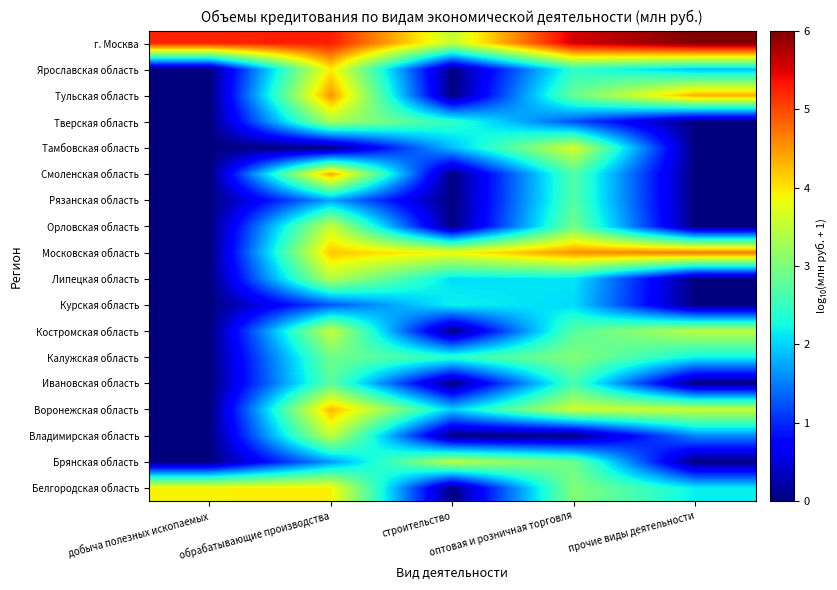

Reading left to right, transcribe all the data shown in this chart.

Белгородская область: добыча полезных ископаемых=3.9	обрабатывающие производства=3.9	строительство=0.0	оптовая и розничная торговля=3.0	прочие виды деятельности=2.2
Брянская область: добыча полезных ископаемых=0.0	обрабатывающие производства=1.7	строительство=3.5	оптовая и розничная торговля=2.9	прочие виды деятельности=0.0
Владимирская область: добыча полезных ископаемых=0.0	обрабатывающие производства=3.5	строительство=0.0	оптовая и розничная торговля=0.0	прочие виды деятельности=1.6
Воронежская область: добыча полезных ископаемых=0.0	обрабатывающие производства=4.3	строительство=2.0	оптовая и розничная торговля=3.6	прочие виды деятельности=3.6
Ивановская область: добыча полезных ископаемых=0.0	обрабатывающие производства=2.8	строительство=0.0	оптовая и розничная торговля=2.6	прочие виды деятельности=0.0
Калужская область: добыча полезных ископаемых=0.0	обрабатывающие производства=2.9	строительство=2.4	оптовая и розничная торговля=3.1	прочие виды деятельности=2.2
Костромская область: добыча полезных ископаемых=0.0	обрабатывающие производства=3.5	строительство=0.0	оптовая и розничная торговля=2.7	прочие виды деятельности=3.5
Курская область: добыча полезных ископаемых=0.0	обрабатывающие производства=1.3	строительство=2.2	оптовая и розничная торговля=2.0	прочие виды деятельности=0.0
Липецкая область: добыча полезных ископаемых=0.0	обрабатывающие производства=3.4	строительство=2.1	оптовая и розничная торговля=2.1	прочие виды деятельности=0.0
Московская область: добыча полезных ископаемых=0.0	обрабатывающие производства=4.2	строительство=3.8	оптовая и розничная торговля=4.5	прочие виды деятельности=4.7
Орловская область: добыча полезных ископаемых=0.0	обрабатывающие производства=3.6	строительство=0.0	оптовая и розничная торговля=2.9	прочие виды деятельности=0.0
Рязанская область: добыча полезных ископаемых=0.0	обрабатывающие производства=1.7	строительство=0.0	оптовая и розничная торговля=2.7	прочие виды деятельности=0.0
Смоленская область: добыча полезных ископаемых=0.0	обрабатывающие производства=4.4	строительство=0.0	оптовая и розничная торговля=2.7	прочие виды деятельности=0.0
Тамбовская область: добыча полезных ископаемых=0.0	обрабатывающие производства=0.0	строительство=1.9	оптовая и розничная торговля=3.7	прочие виды деятельности=0.0
Тверская область: добыча полезных ископаемых=0.0	обрабатывающие производства=3.3	строительство=2.5	оптовая и розничная торговля=1.2	прочие виды деятельности=0.0
Тульская область: добыча полезных ископаемых=0.0	обрабатывающие производства=4.5	строительство=0.0	оптовая и розничная торговля=2.9	прочие виды деятельности=4.4
Ярославская область: добыча полезных ископаемых=0.0	обрабатывающие производства=4.0	строительство=0.0	оптовая и розничная торговля=2.4	прочие виды деятельности=1.9
г. Москва: добыча полезных ископаемых=5.2	обрабатывающие производства=5.3	строительство=3.5	оптовая и розничная торговля=5.6	прочие виды деятельности=6.0